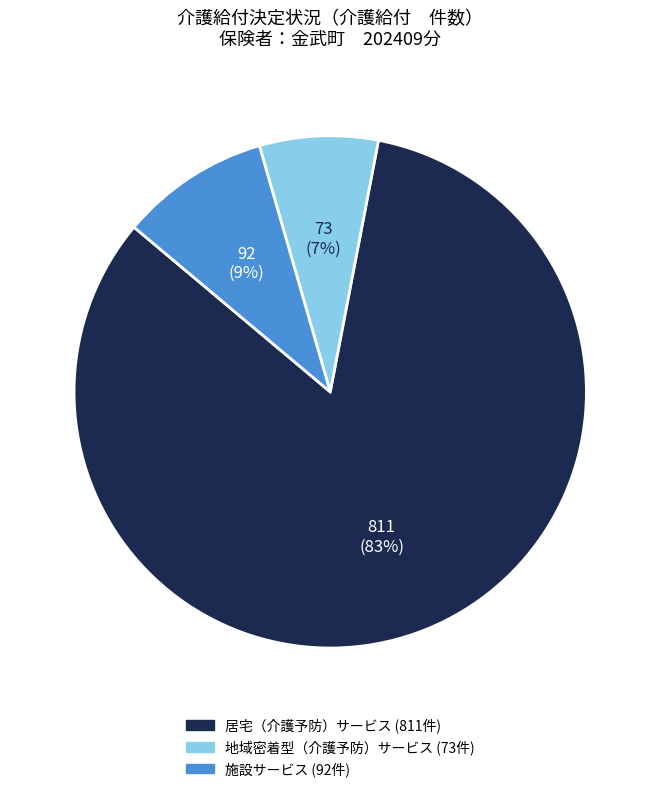

Which slice is the smallest?

地域密着型（介護予防）サービス